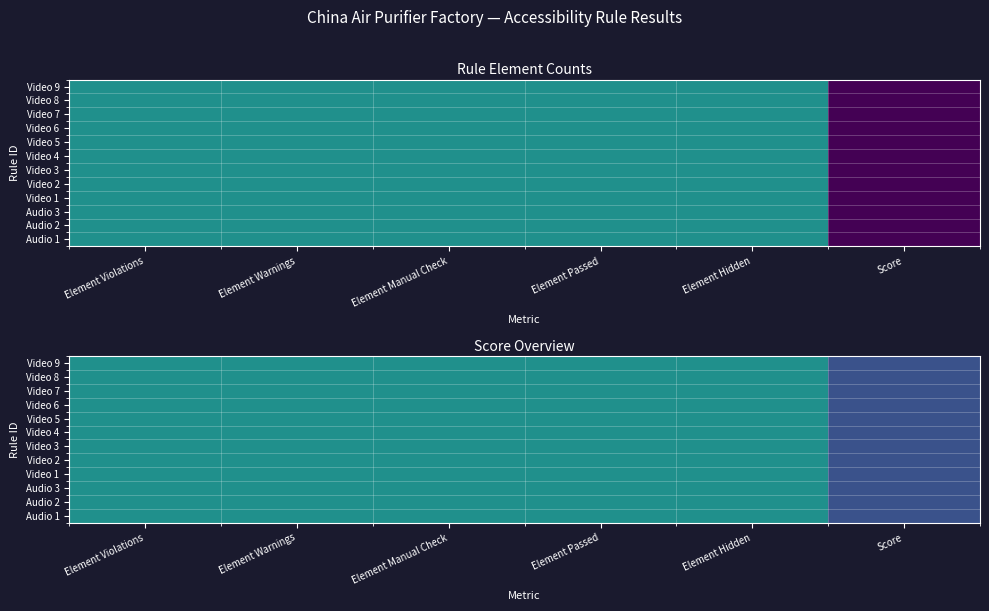

At which category does the chart reach its peak across all series?

Element Violations